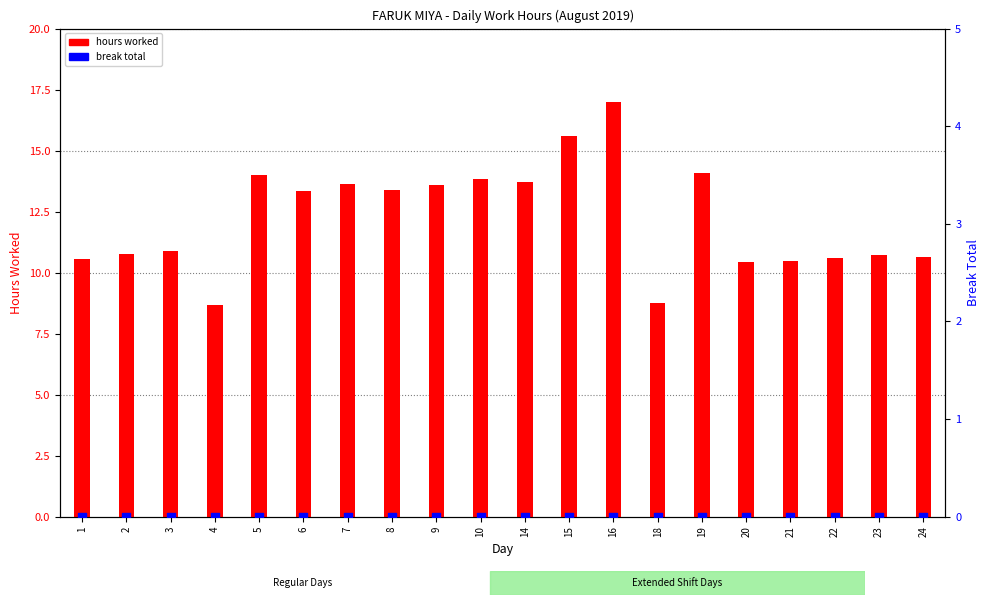

What is the total value across all series at 16?

17.0